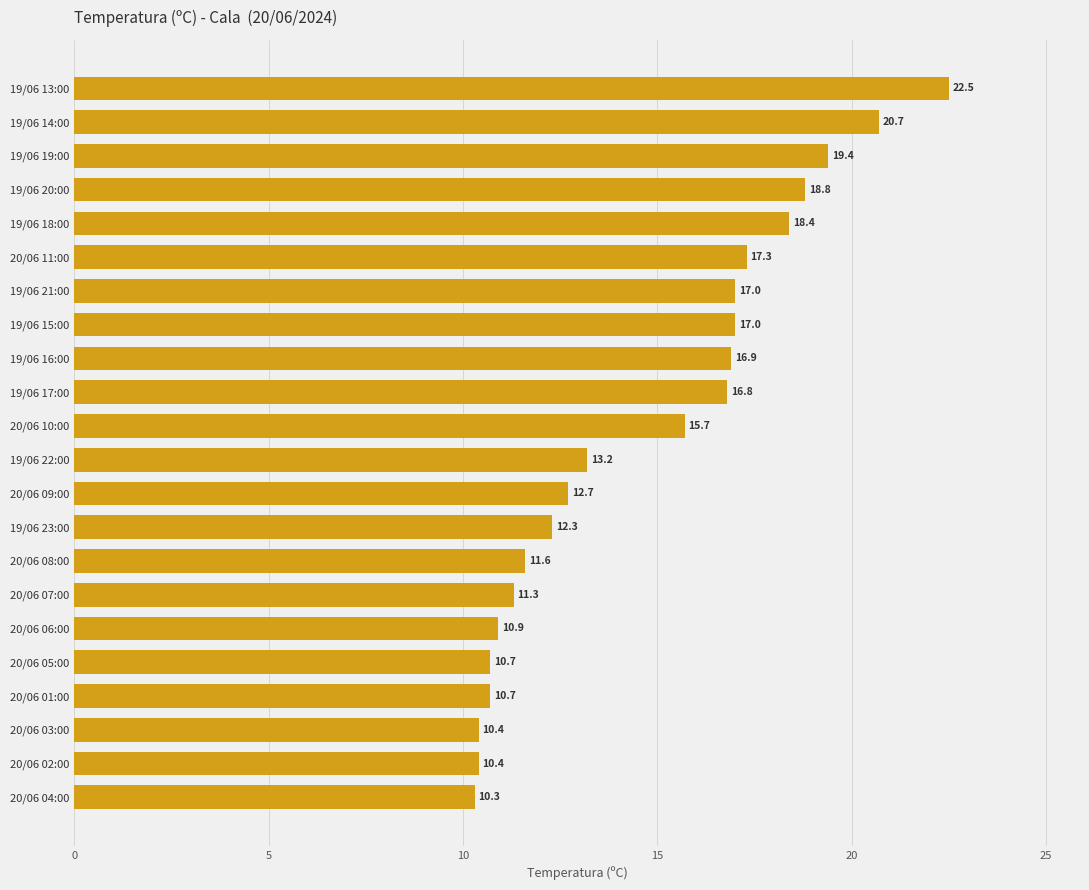

At which label is the value closest to 16?

20/06 10:00